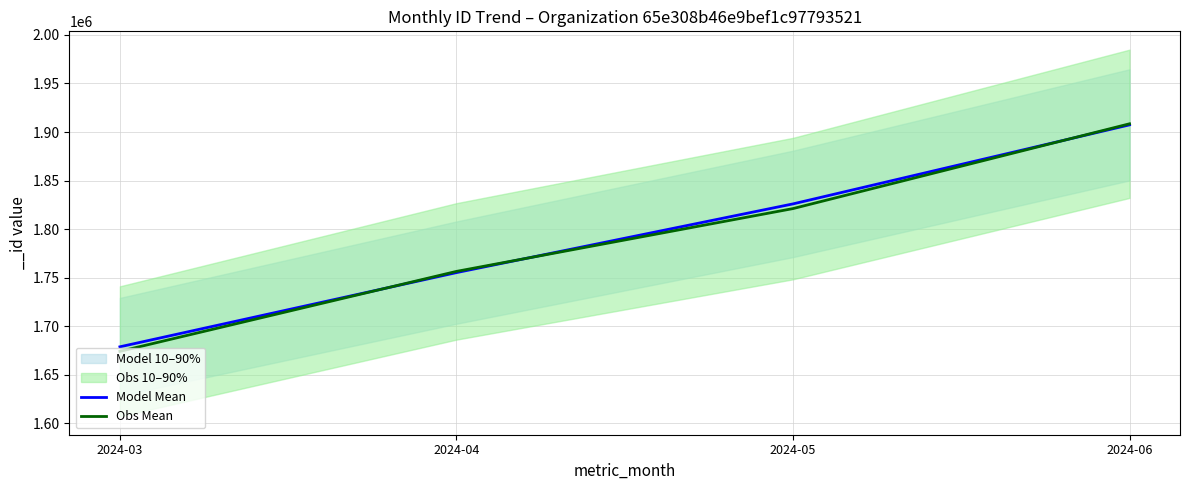

At which label does Obs Mean reach its peak?

2024-06